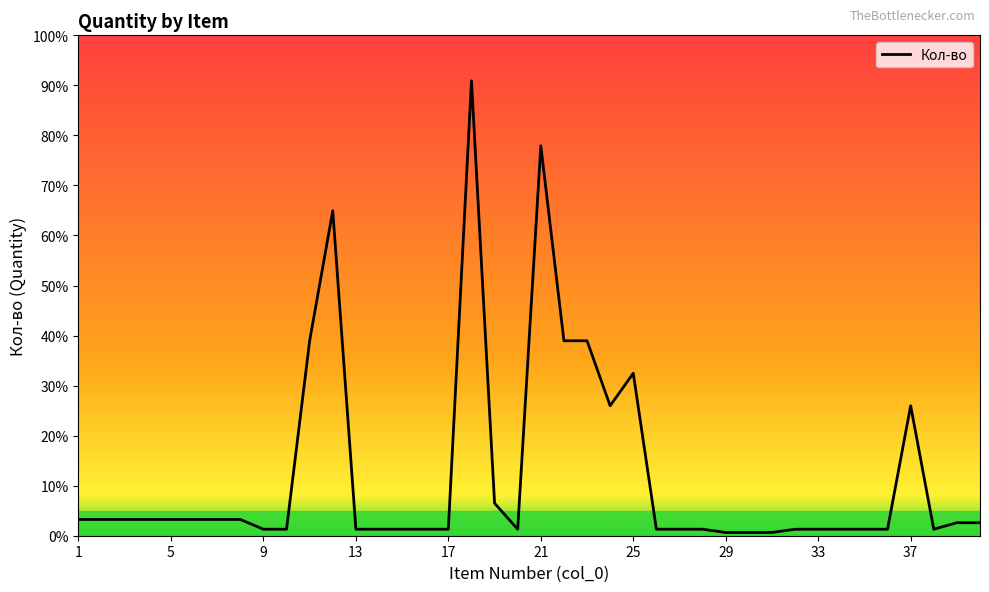

How many points are lower than both their immediate neighbors (excluding endpoints)?

3